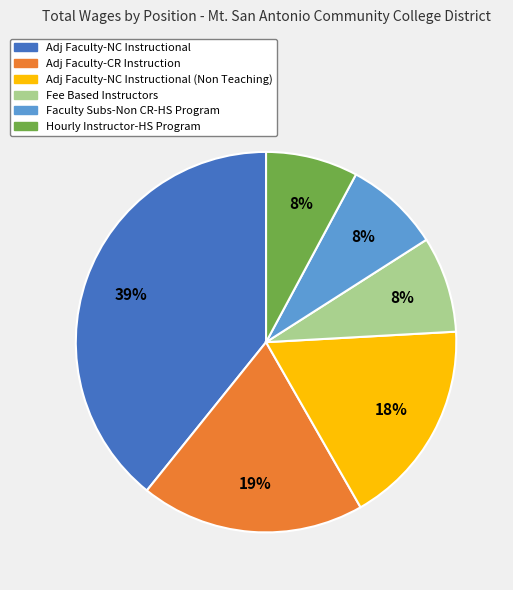

How many slices are in this pie chart?

6